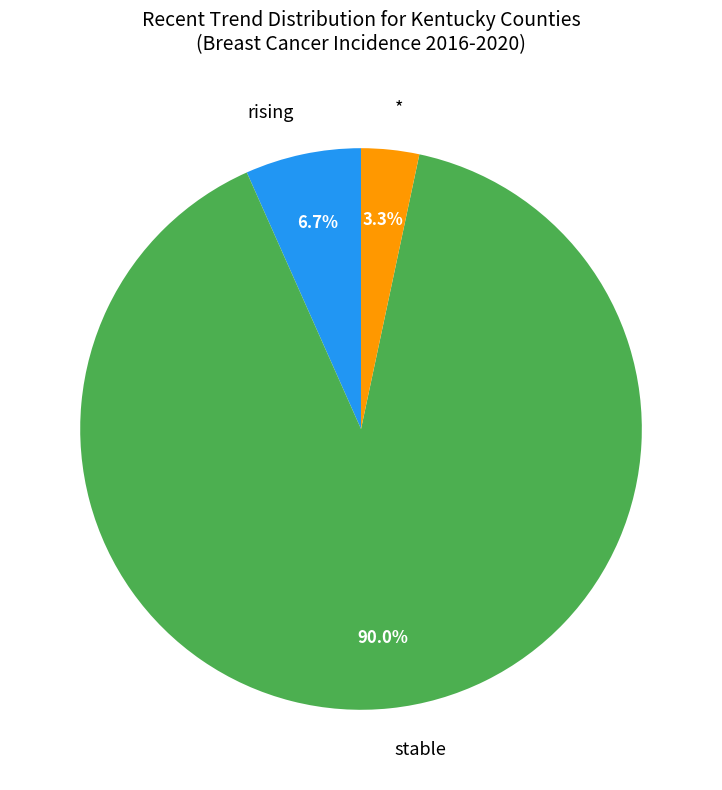

Is there any slice that represents more than half of the pie?

Yes